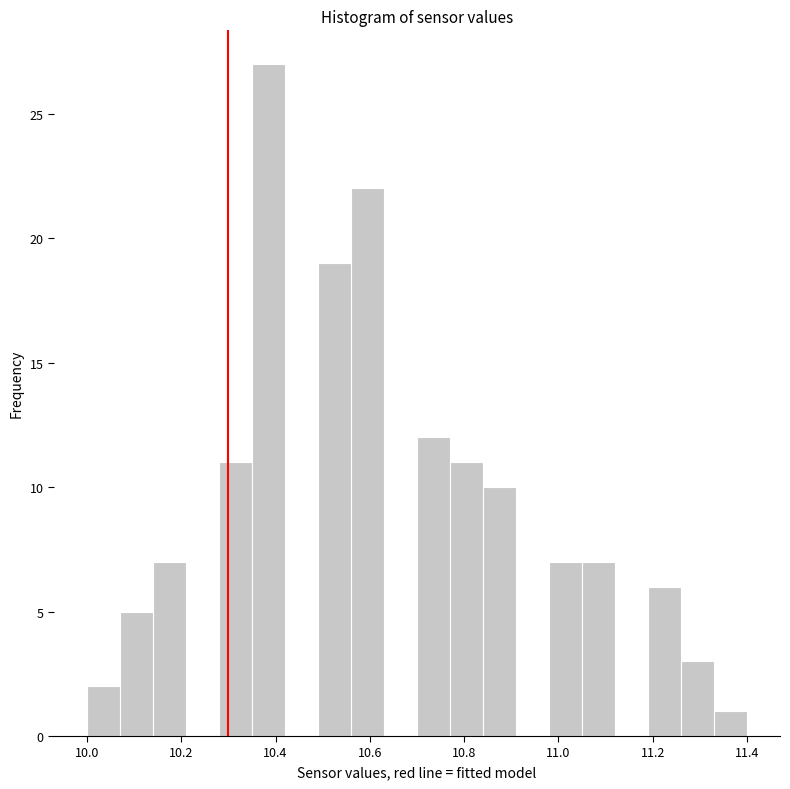

Read against the x-axis, roughly where is the centre of the tallest bar?

10.38